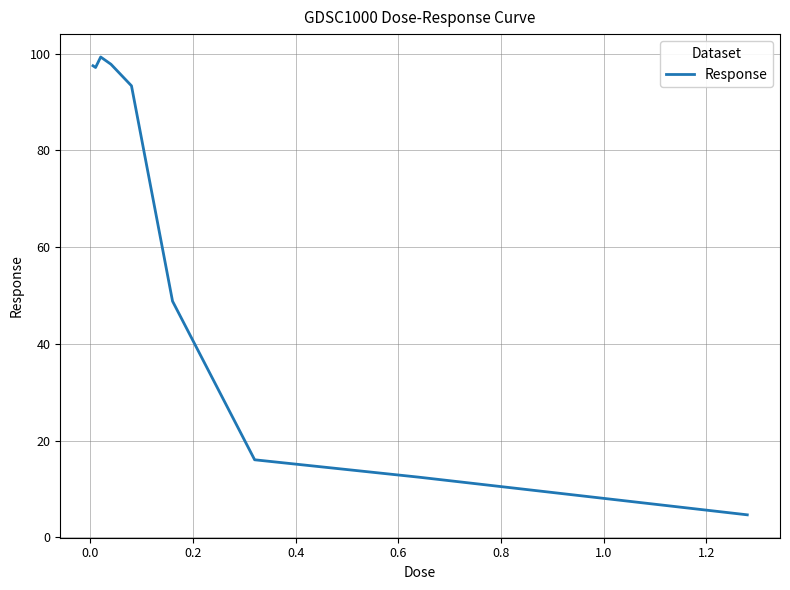

What is the maximum value shown in the chart?

99.3